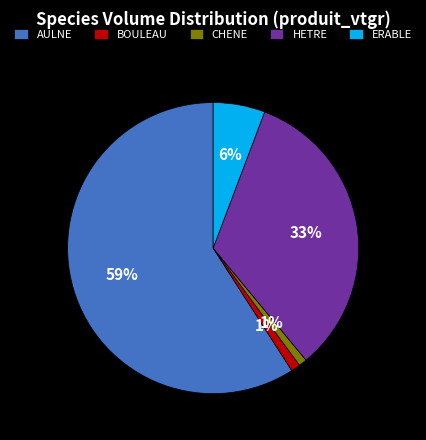

To the nearest percent, what is the difference between the BOULEAU and HETRE slice percentages?

32%